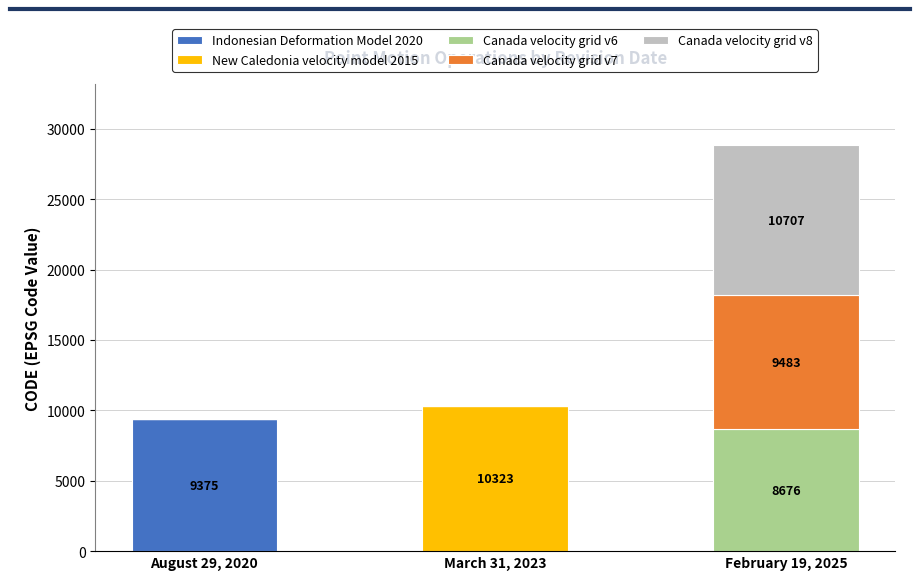

At which category is the sum across all series the highest?

February 19, 2025